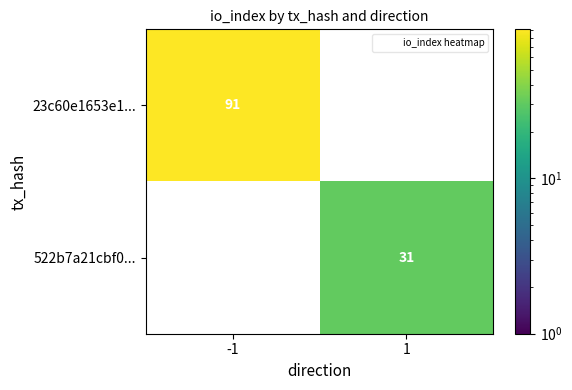

Reading right to left, list all the values displayed in this chart.

23c60e1653e1...: 0	91
522b7a21cbf0...: 31	0